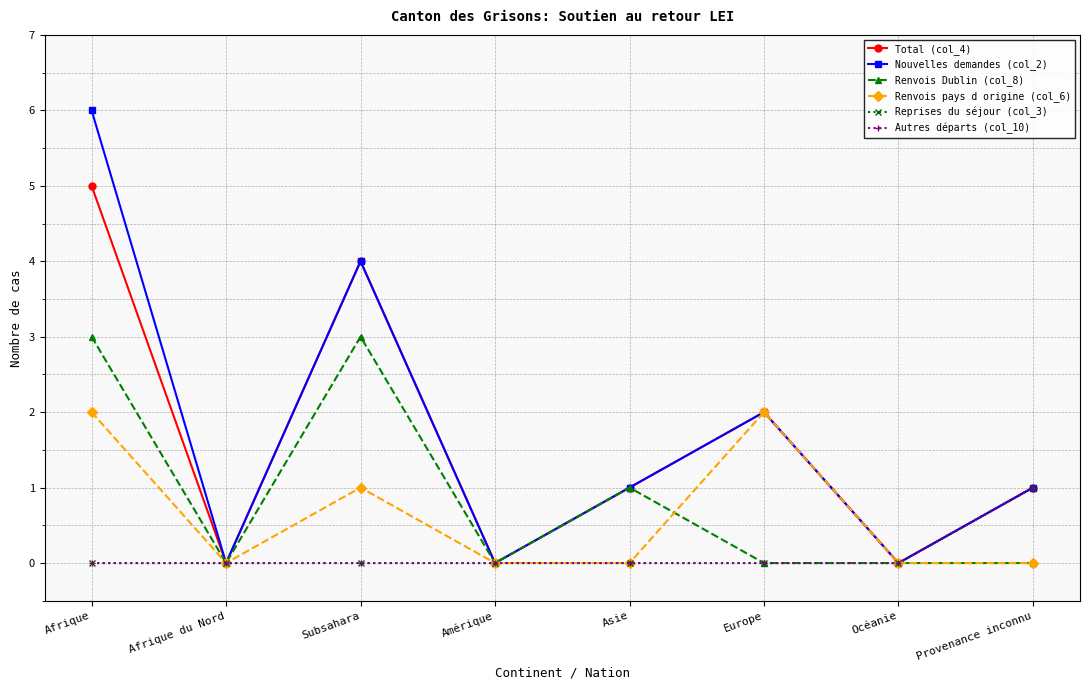

Is this an area chart (filled region under the line)?

No